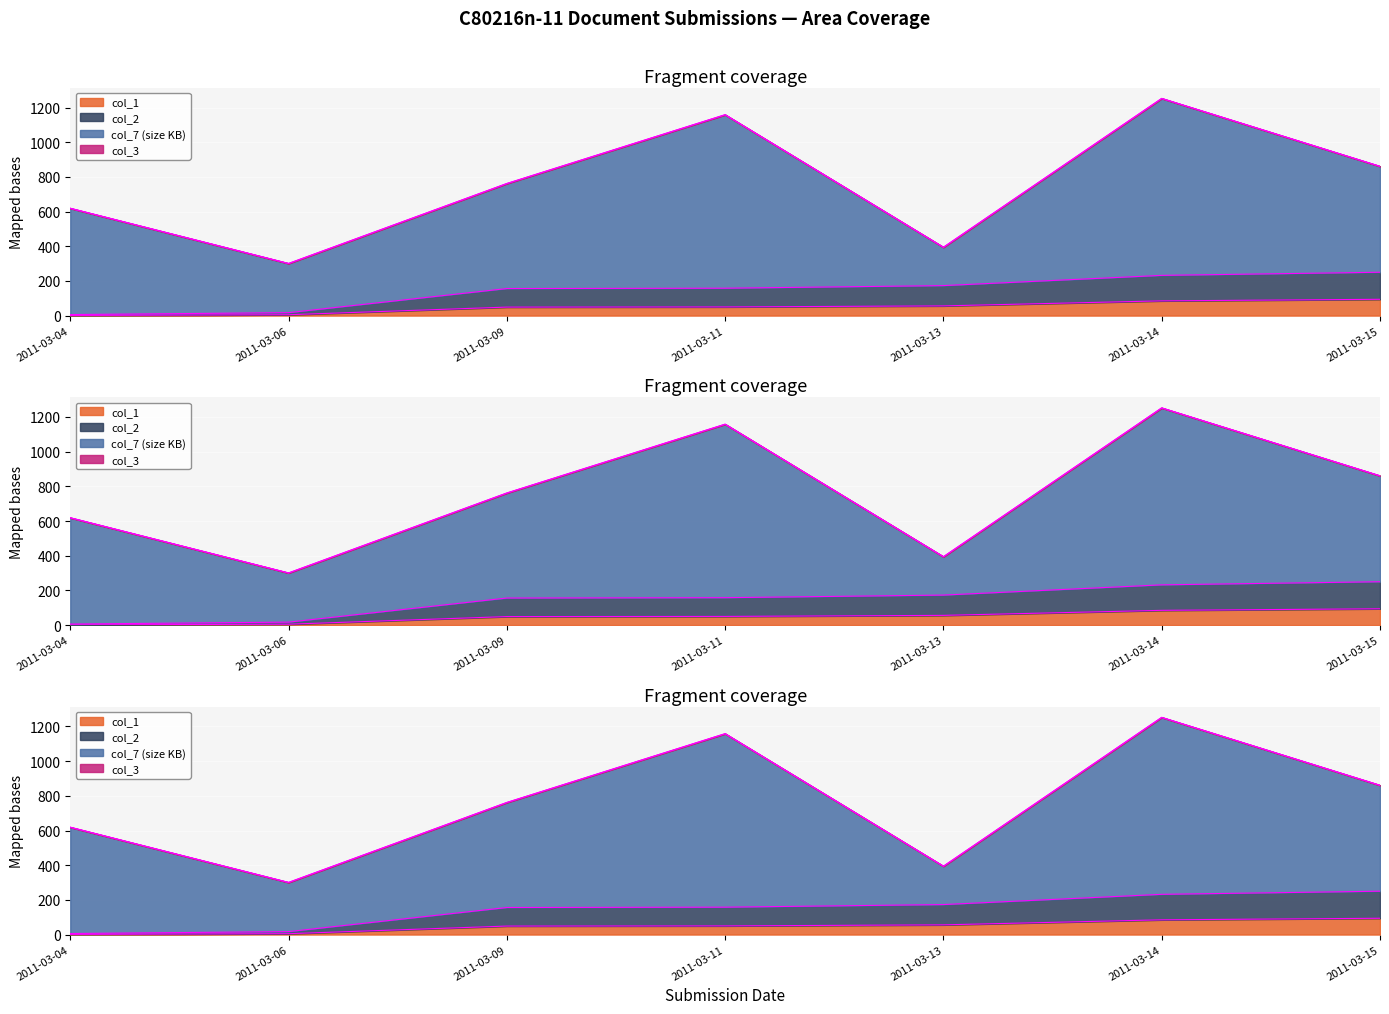

What is the total value across all series at 2011-03-06?

22